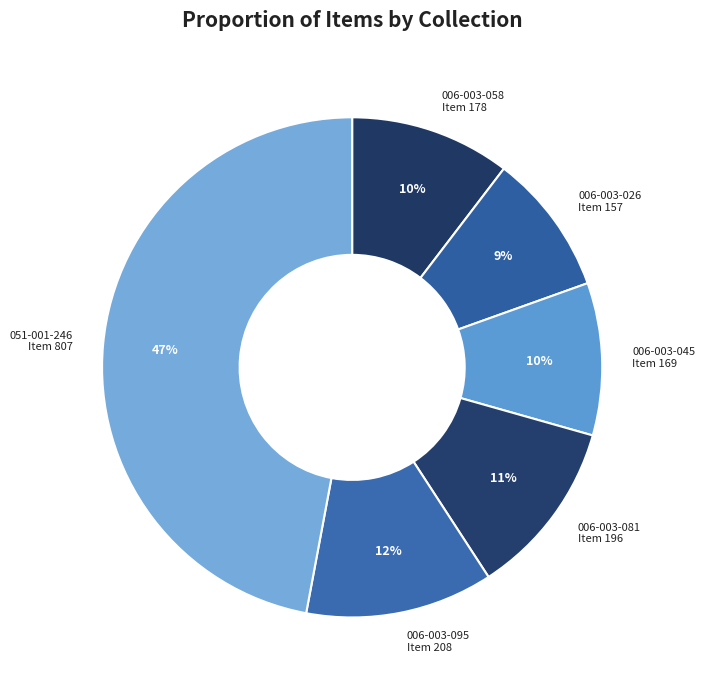

Which has a higher value, 006-003-026 Item 157 or 006-003-081 Item 196?

006-003-081 Item 196